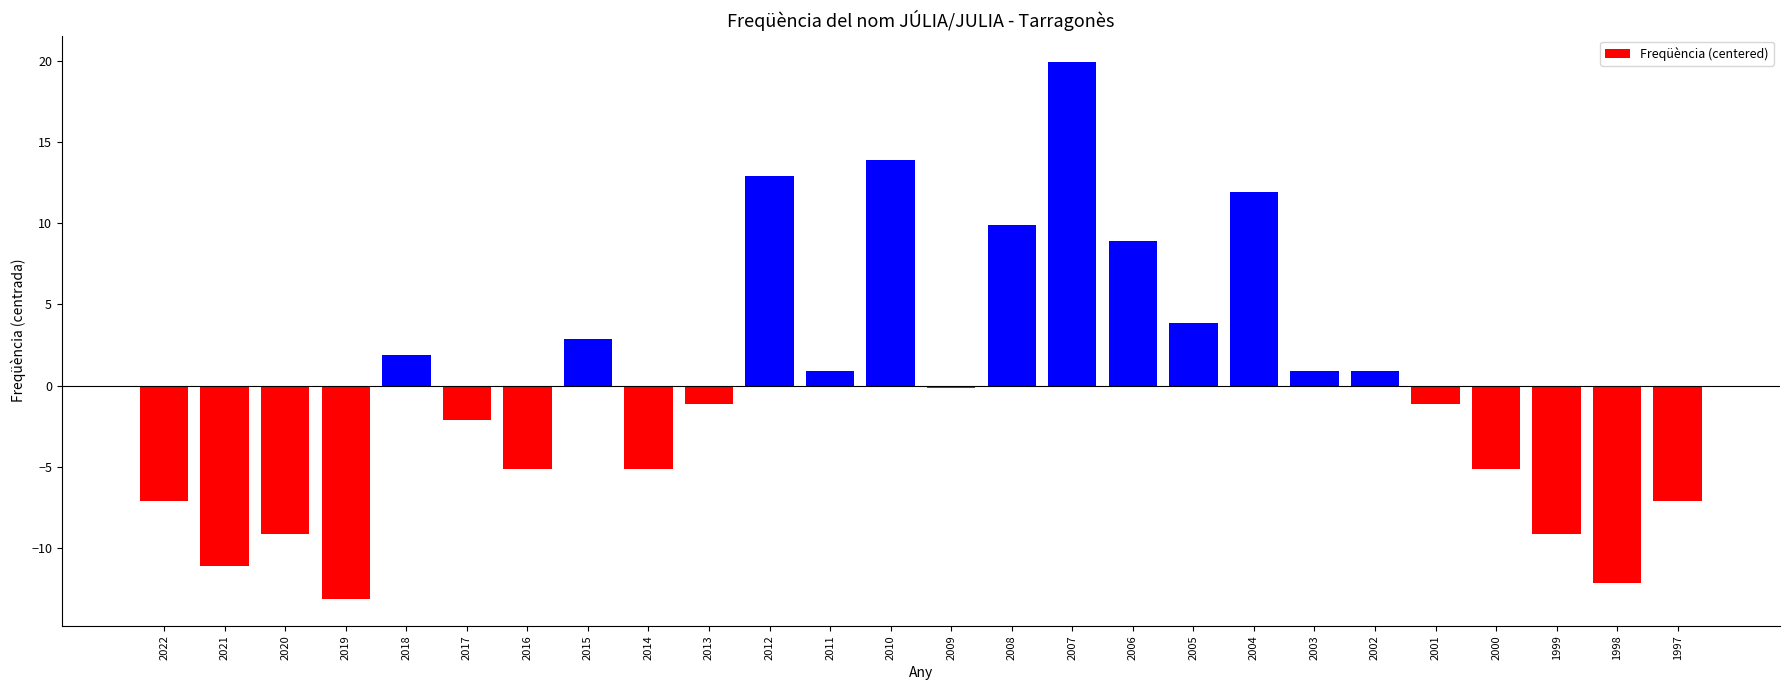

Reading right to left, what are all the values shown in this chart?

1997=-7.1	1998=-12.1	1999=-9.1	2000=-5.1	2001=-1.1	2002=0.9	2003=0.9	2004=11.9	2005=3.9	2006=8.9	2007=19.9	2008=9.9	2009=-0.1	2010=13.9	2011=0.9	2012=12.9	2013=-1.1	2014=-5.1	2015=2.9	2016=-5.1	2017=-2.1	2018=1.9	2019=-13.1	2020=-9.1	2021=-11.1	2022=-7.1